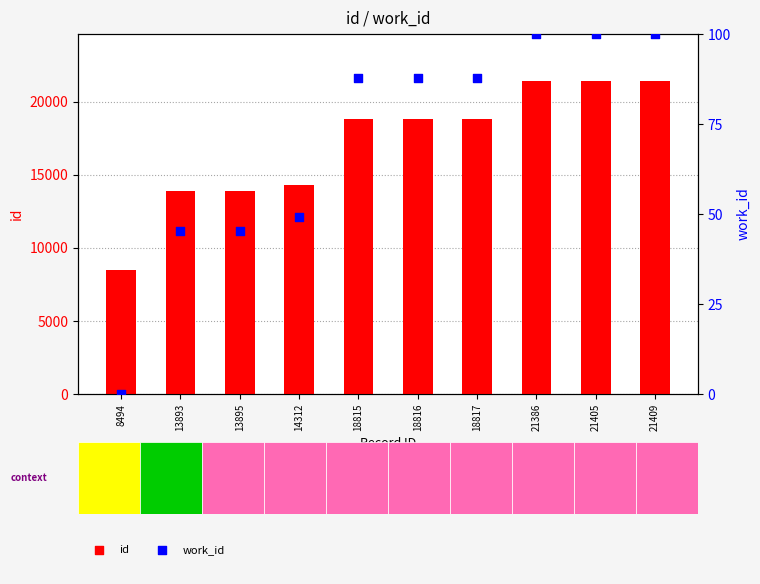

Which series reaches the maximum Y coordinate?

id